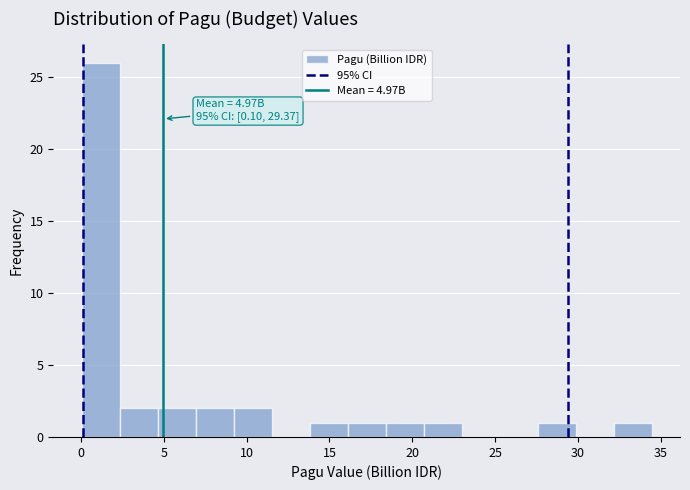

Over which range of the x-axis is the bar tallest?

0.0 to 2.5